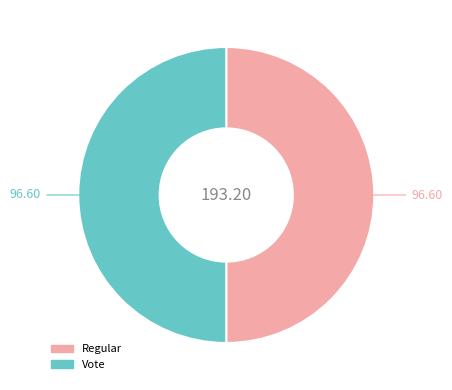

Count the number of slices in the pie.

2